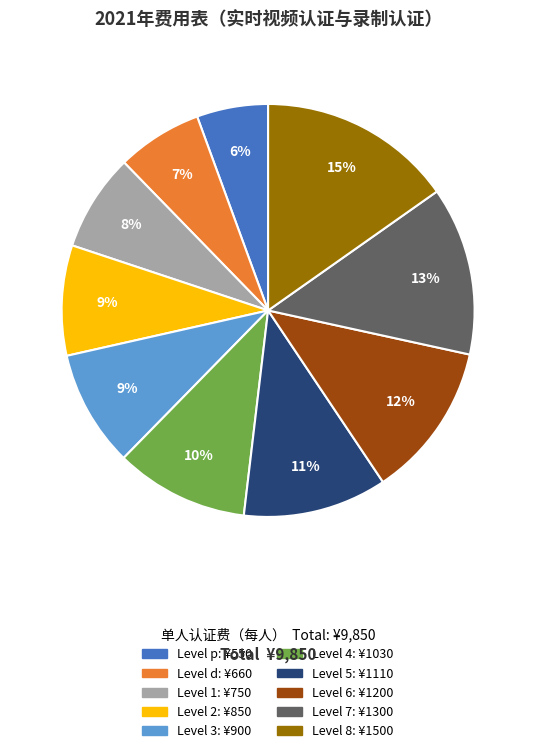

Is there any slice that represents more than half of the pie?

No